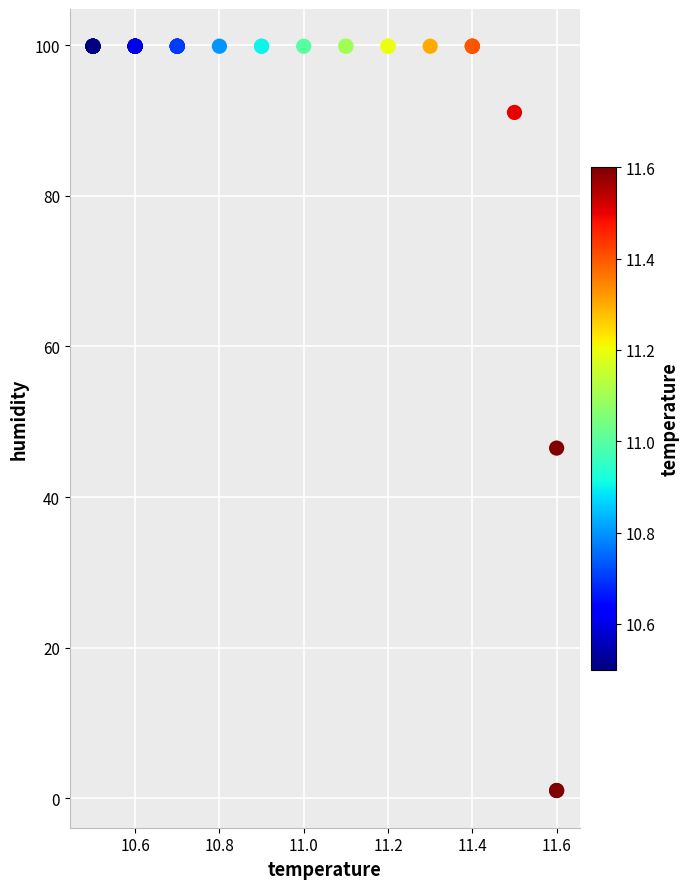

What Y value in the scatter plot is closest to 50?

46.5